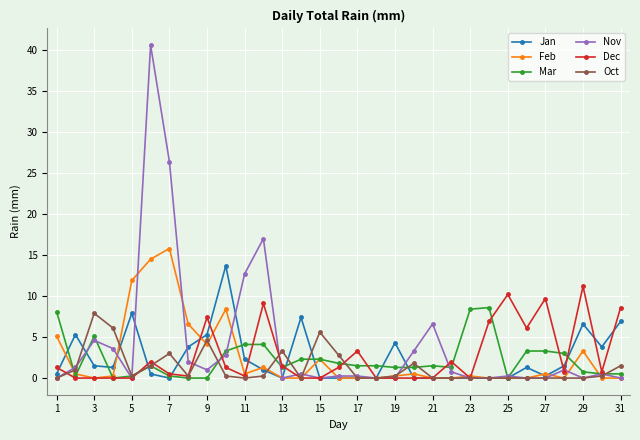

Which series has the widest spread of values?

Nov